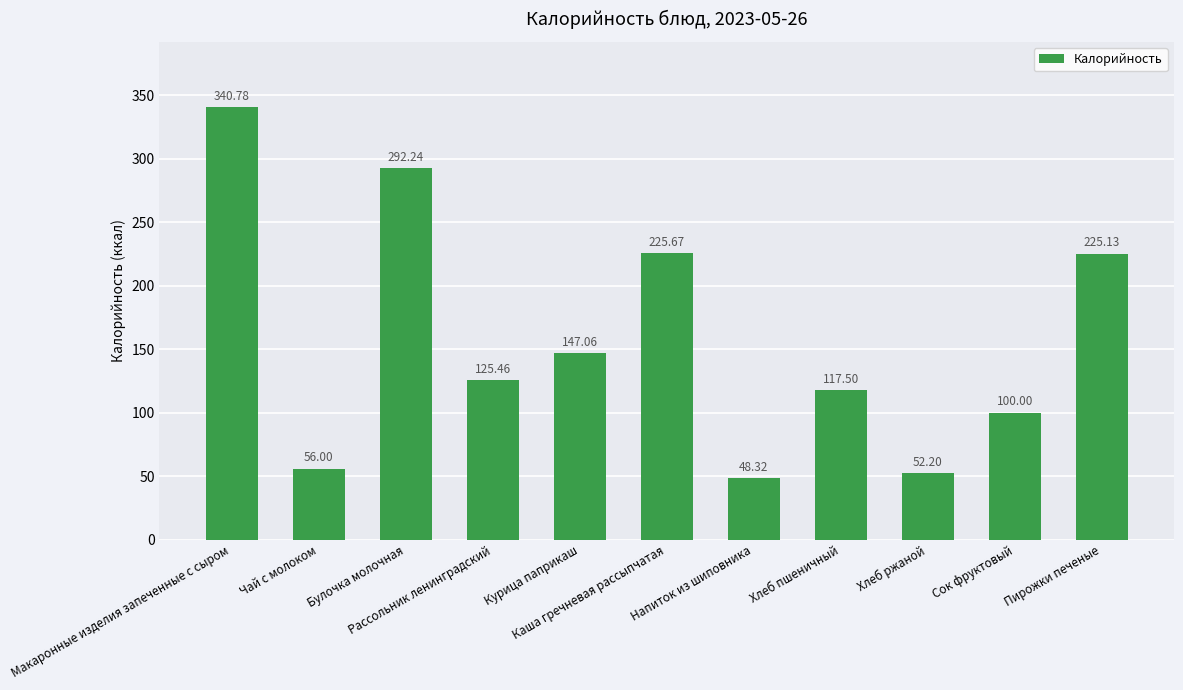

What is the difference between the maximum and minimum values?

292.5